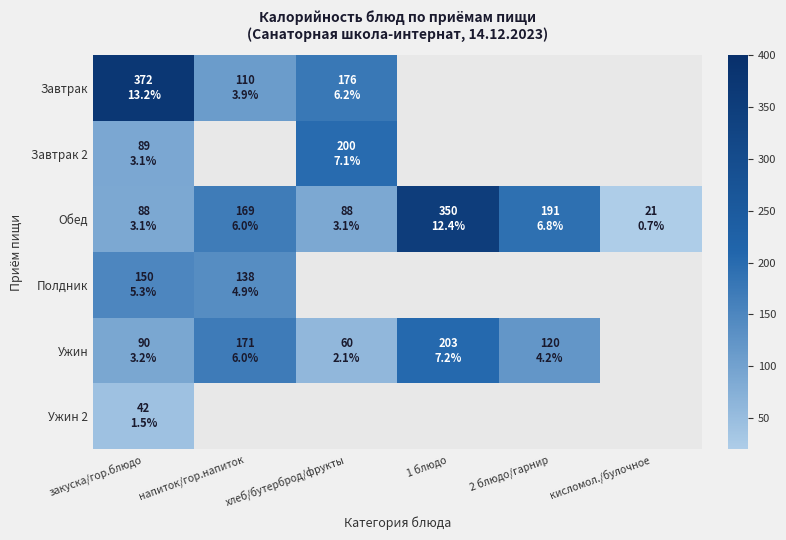

How many data points does each series have?

6